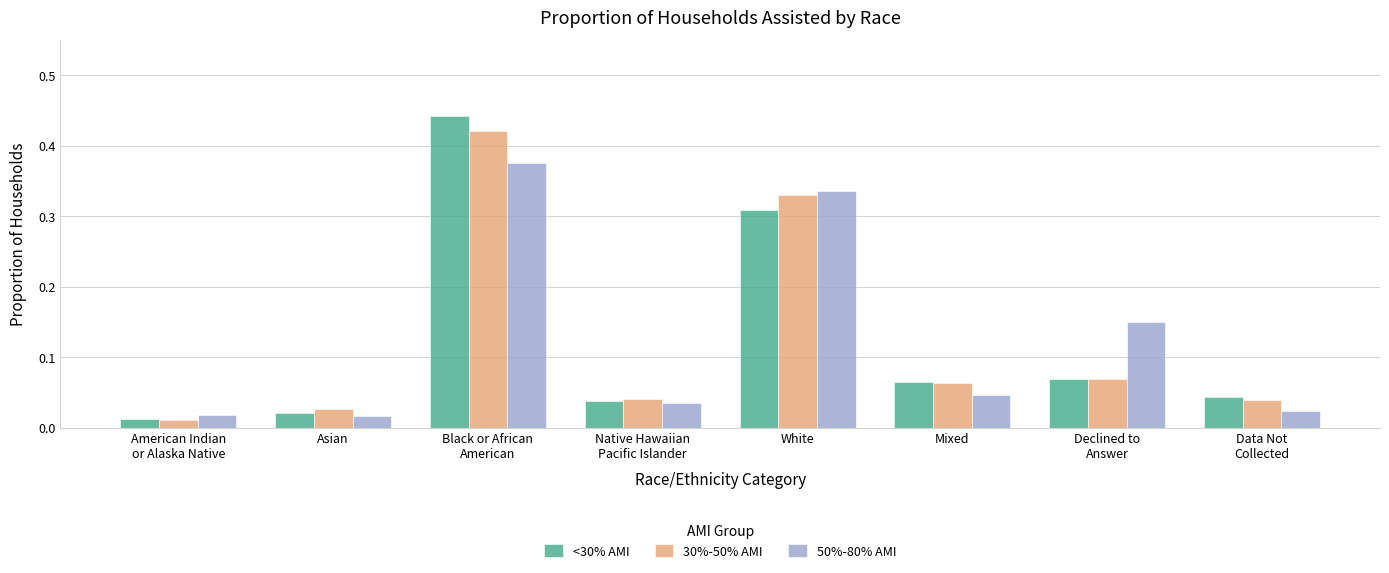

At how many categories does at least one series exceed 0?

8